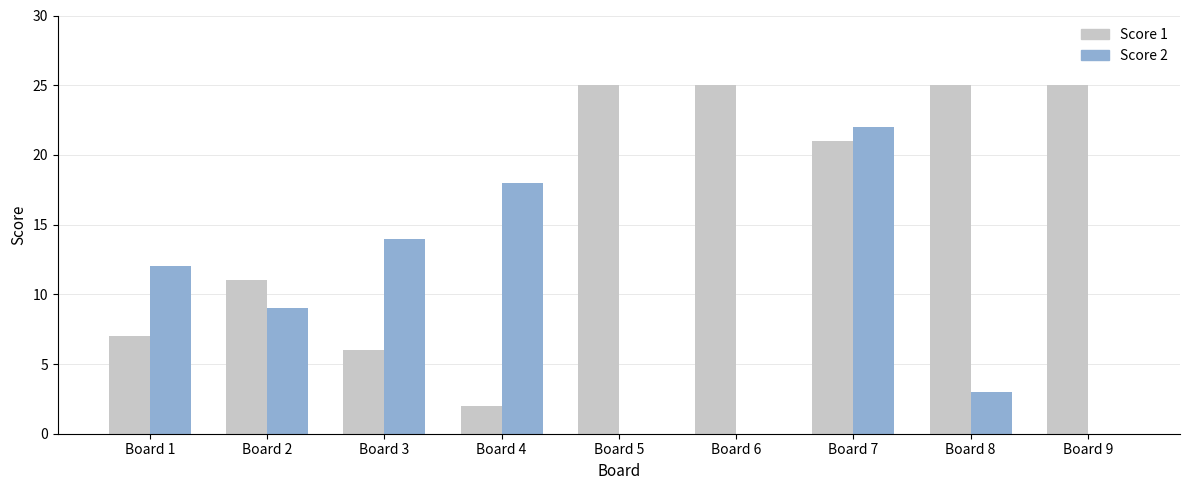

How many groups of bars are there?

9